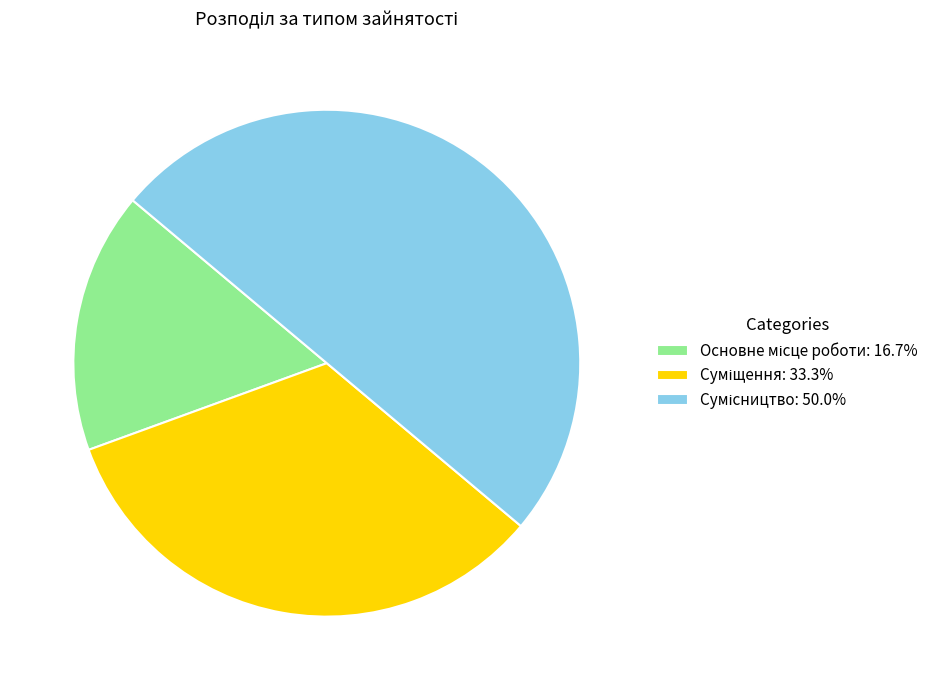

Rank the categories by value from highest to lowest.

Сумісництво, Суміщення, Основне місце роботи